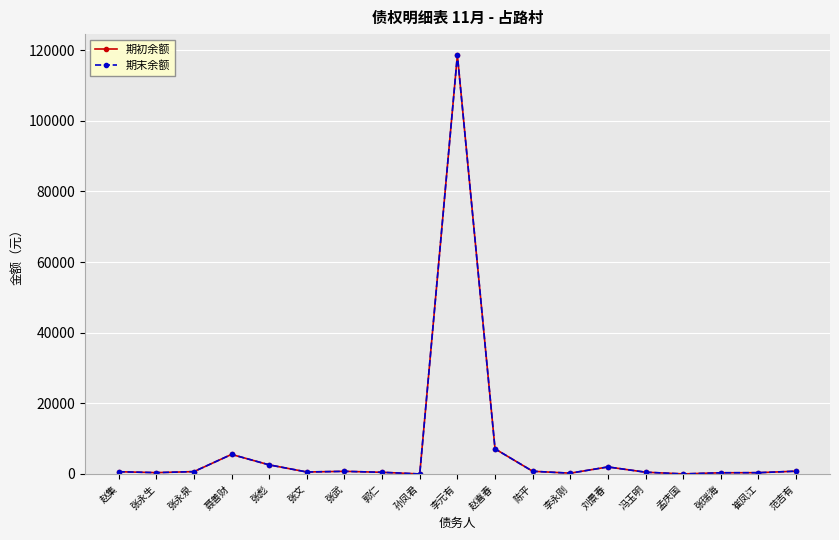

True or false: 期末余额 has a value of 6.2 at 孟庆国.

False